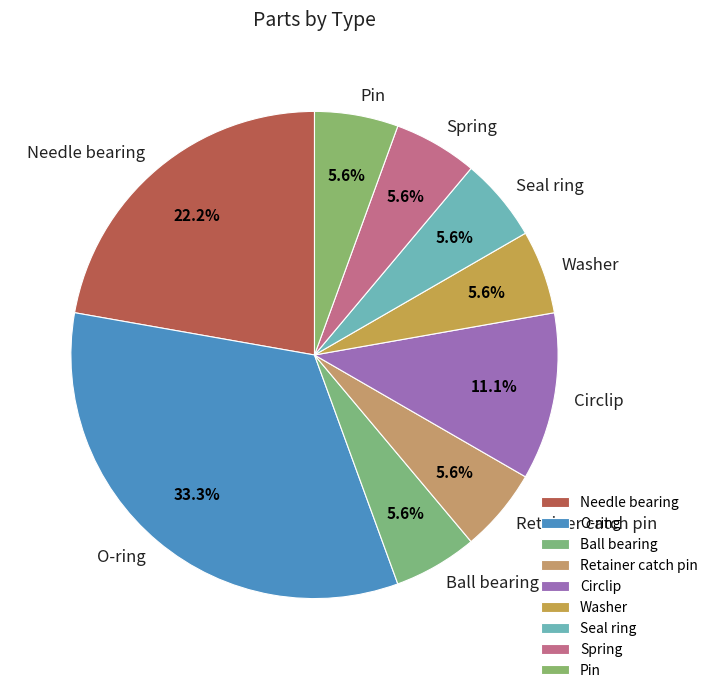

What percentage do Seal ring and Circlip together represent?

16.7%